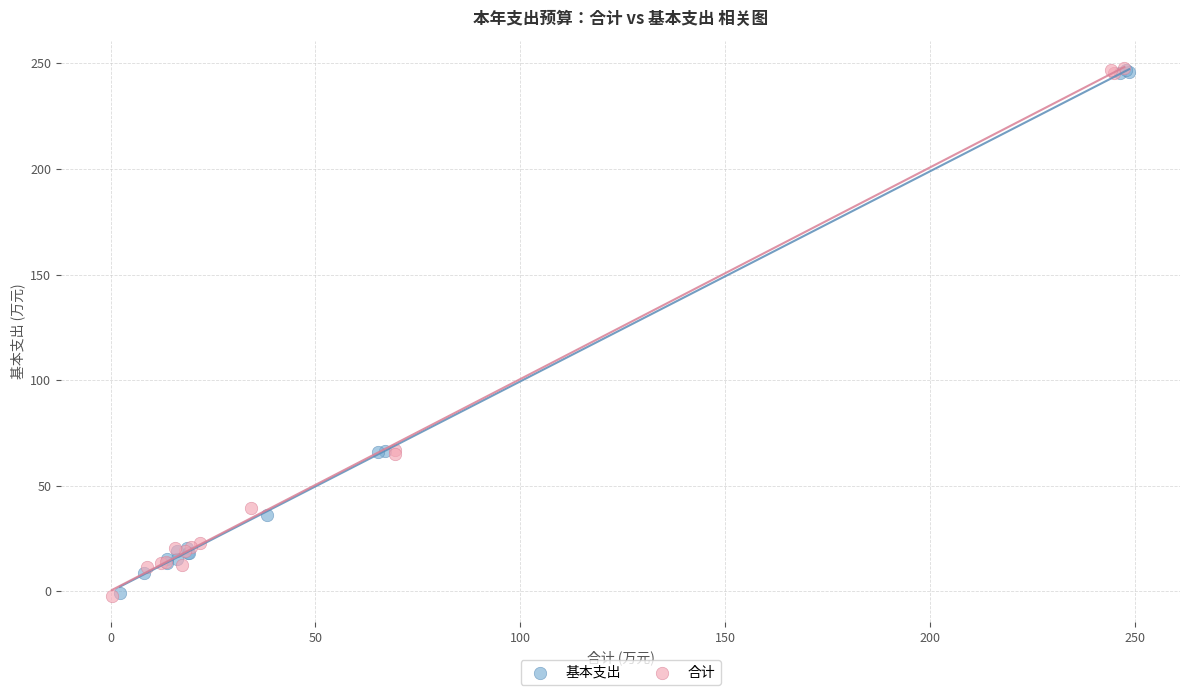

What are all the series names shown in the legend?

基本支出, 合计